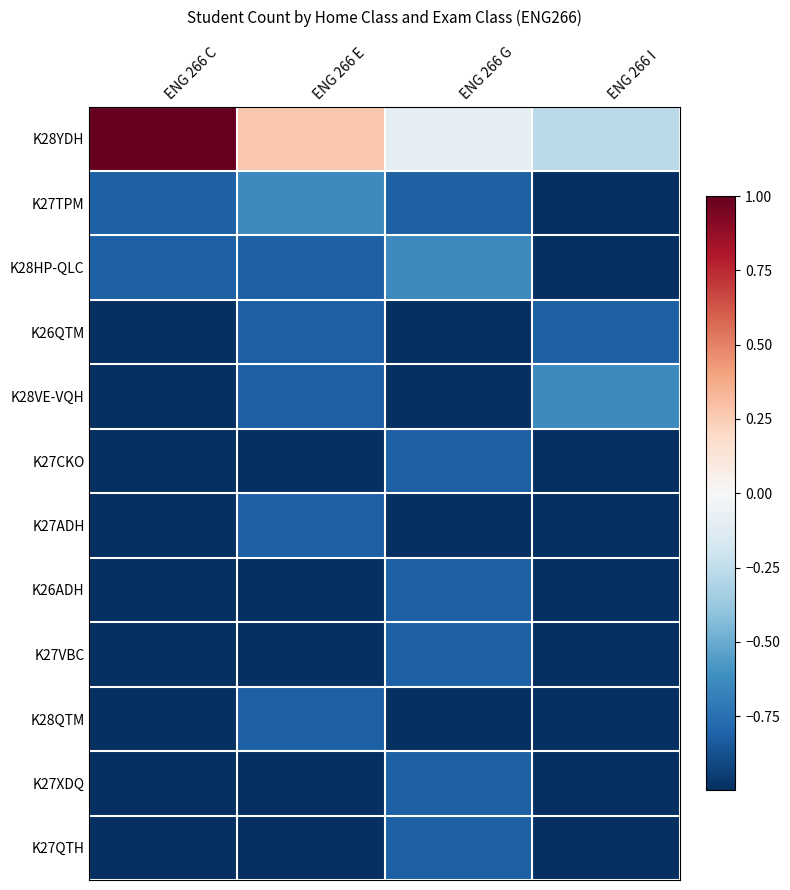

What is the spread (max minus min) of values at ENG 266 G?

0.9